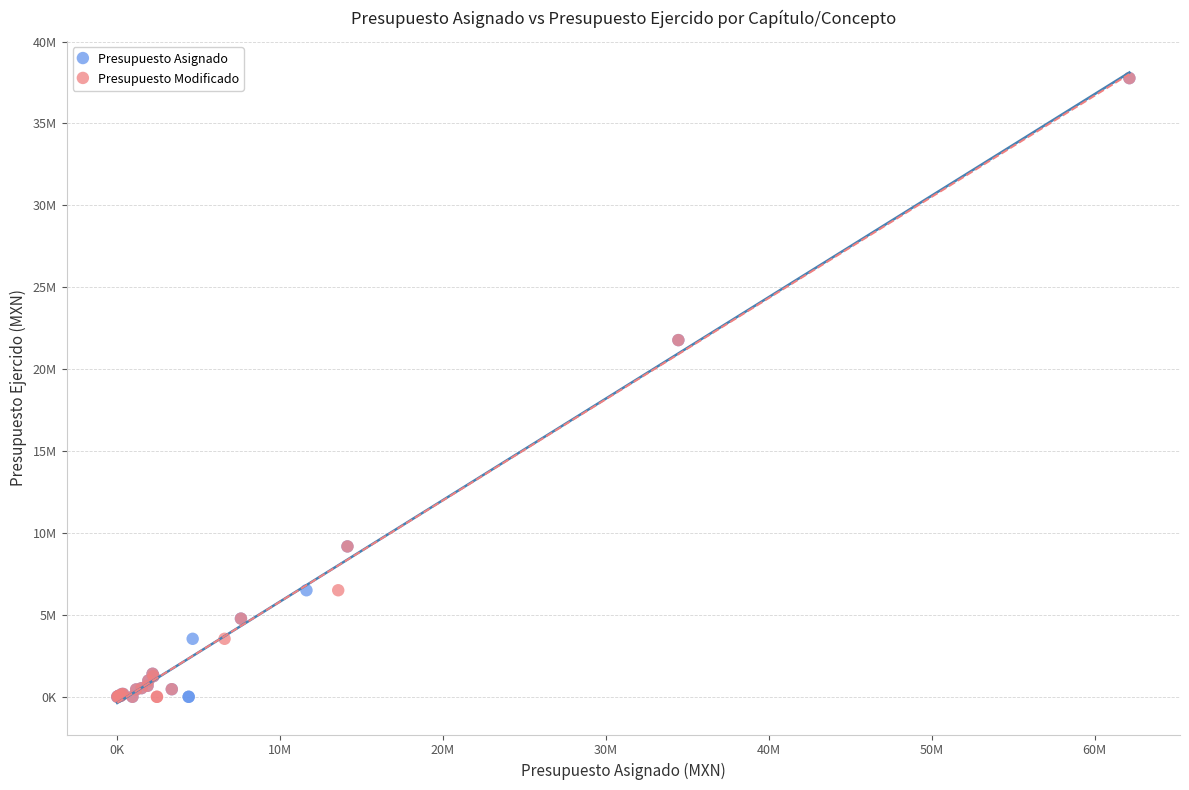

What are all the series names shown in the legend?

Presupuesto Asignado, Presupuesto Modificado